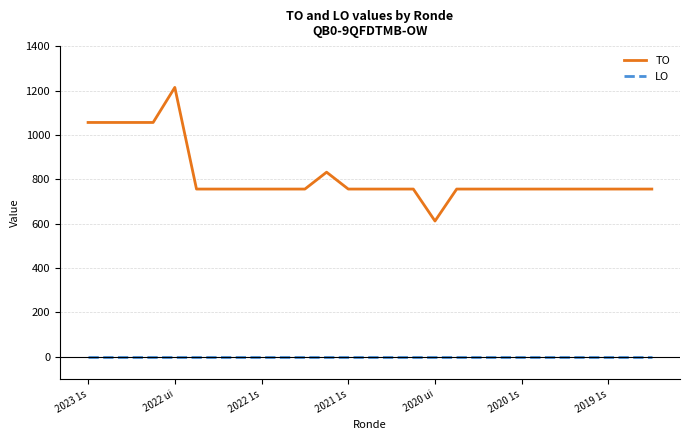

What is the minimum value for TO?

612